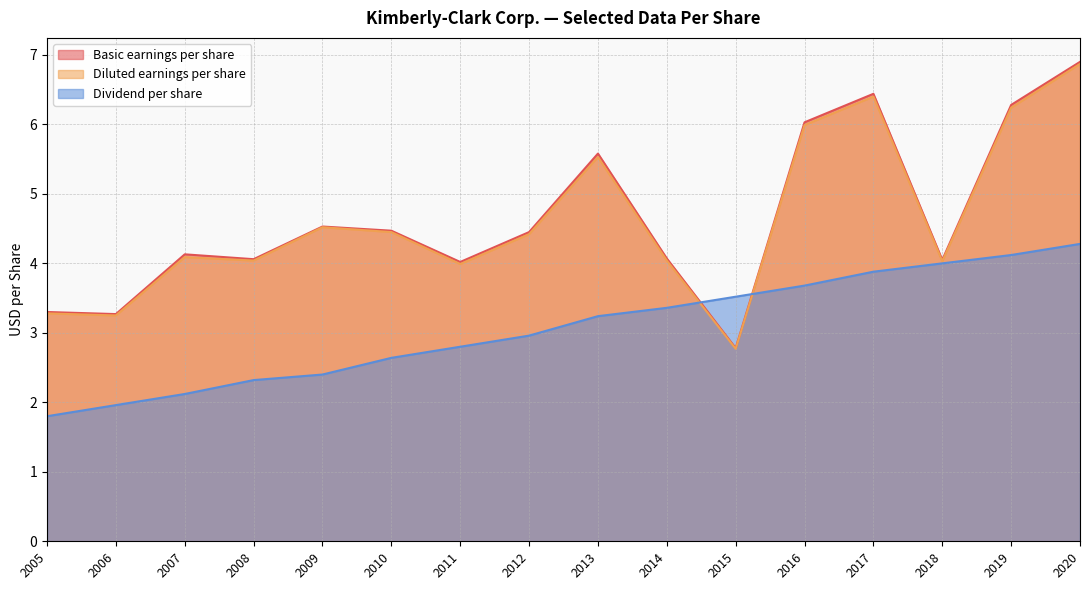

Does the chart display data point markers on the line(s)?

No